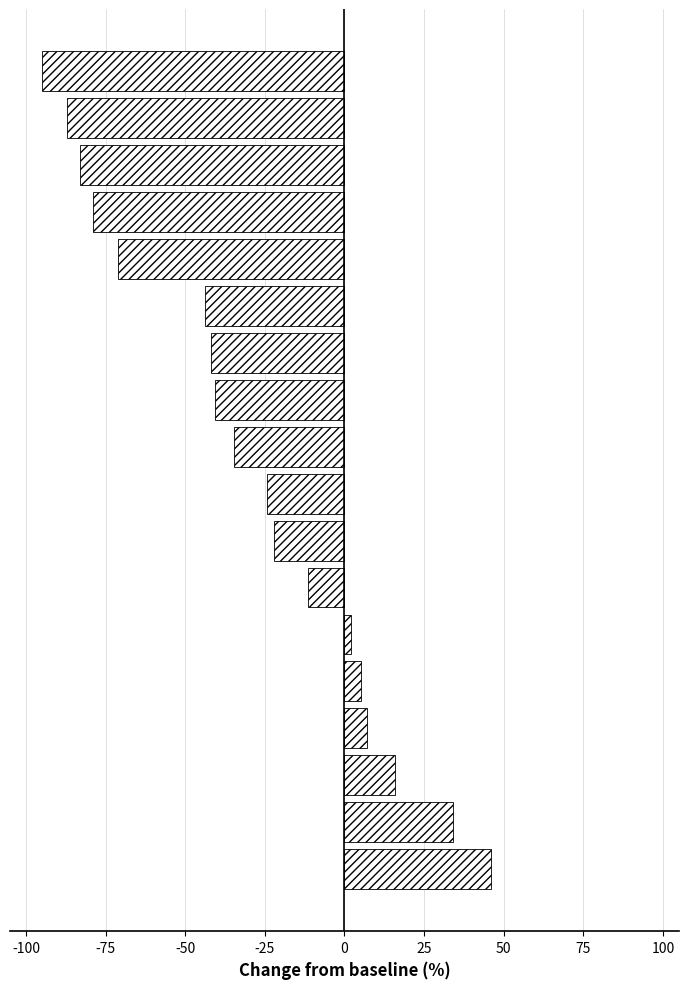

What is the sum of all values?

-524.0